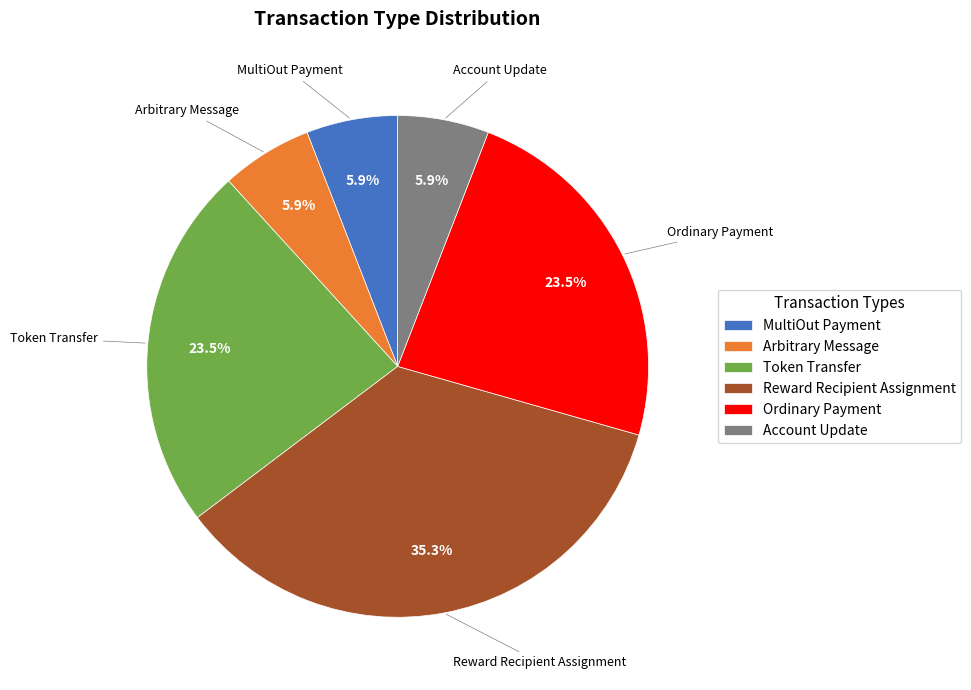

To the nearest percent, what is the difference between the Ordinary Payment and MultiOut Payment slice percentages?

18%